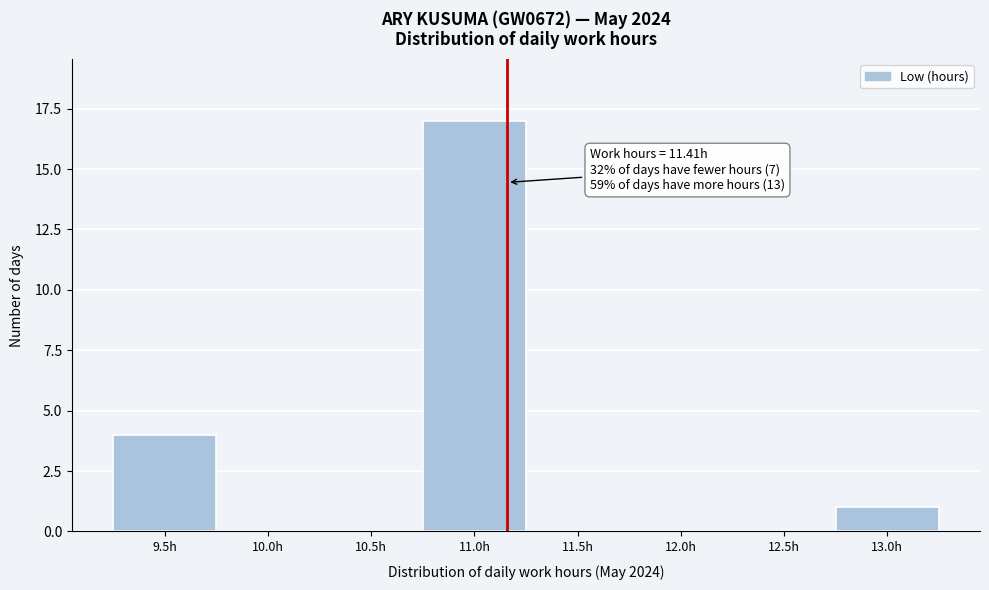

Reading left to right, extract all data points from this chart.

9.5h=4	10.0h=0	10.5h=0	11.0h=17	11.5h=0	12.0h=0	12.5h=0	13.0h=1